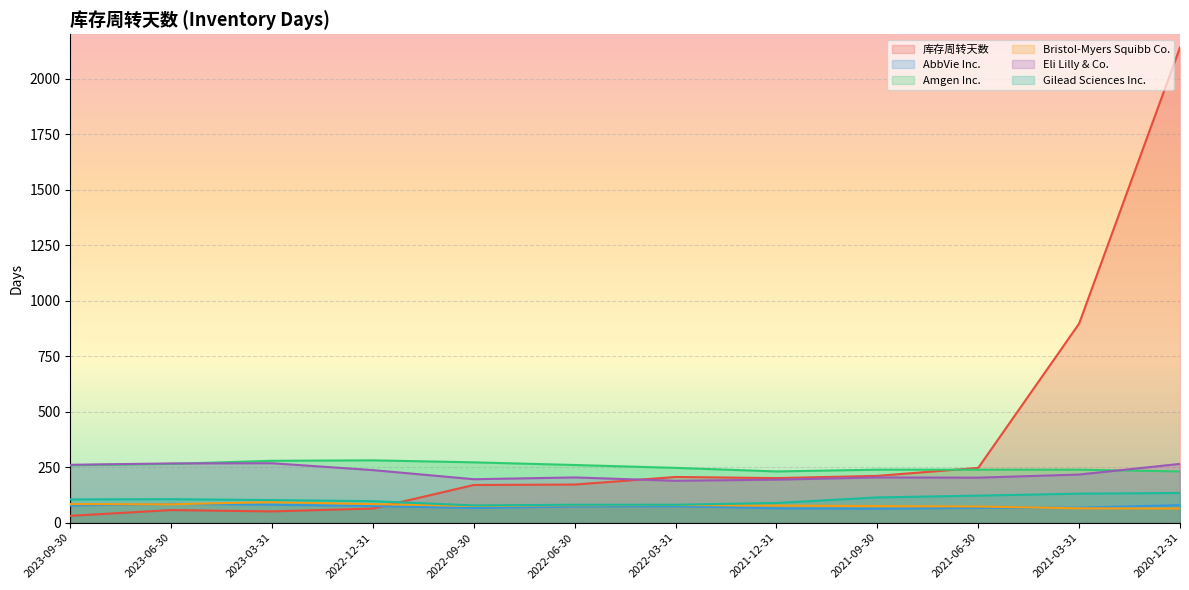

Count the number of data series in this chart.

6